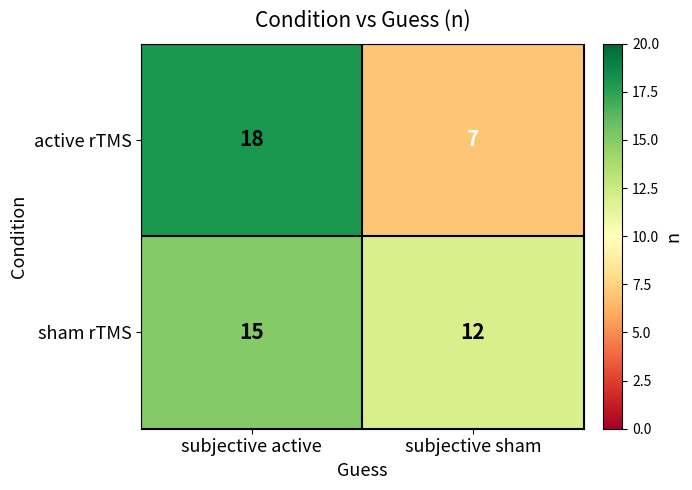

What is the approximate value of sham rTMS at subjective sham?

12